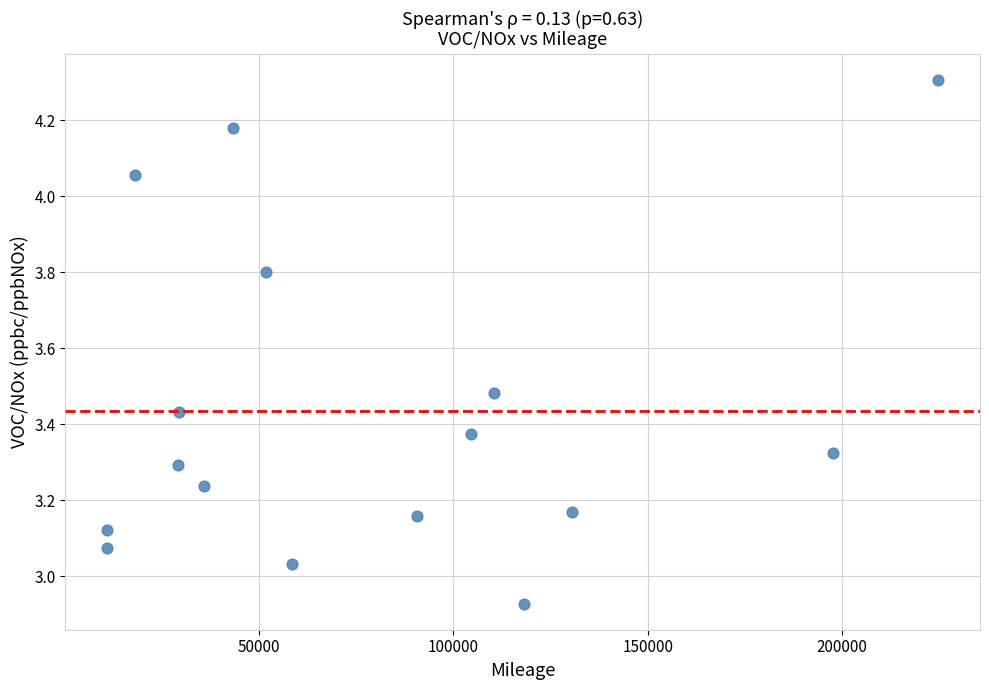

What is the range of X values (max minus min)?

213847.0